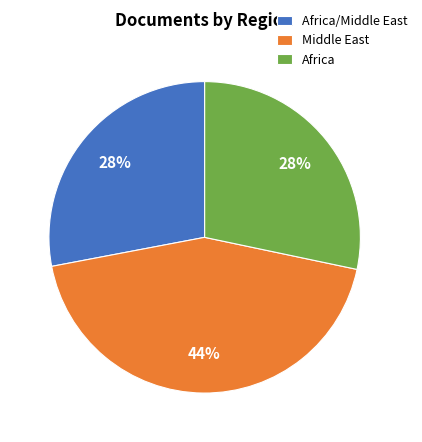

To the nearest percent, what is the average slice percentage?

33%